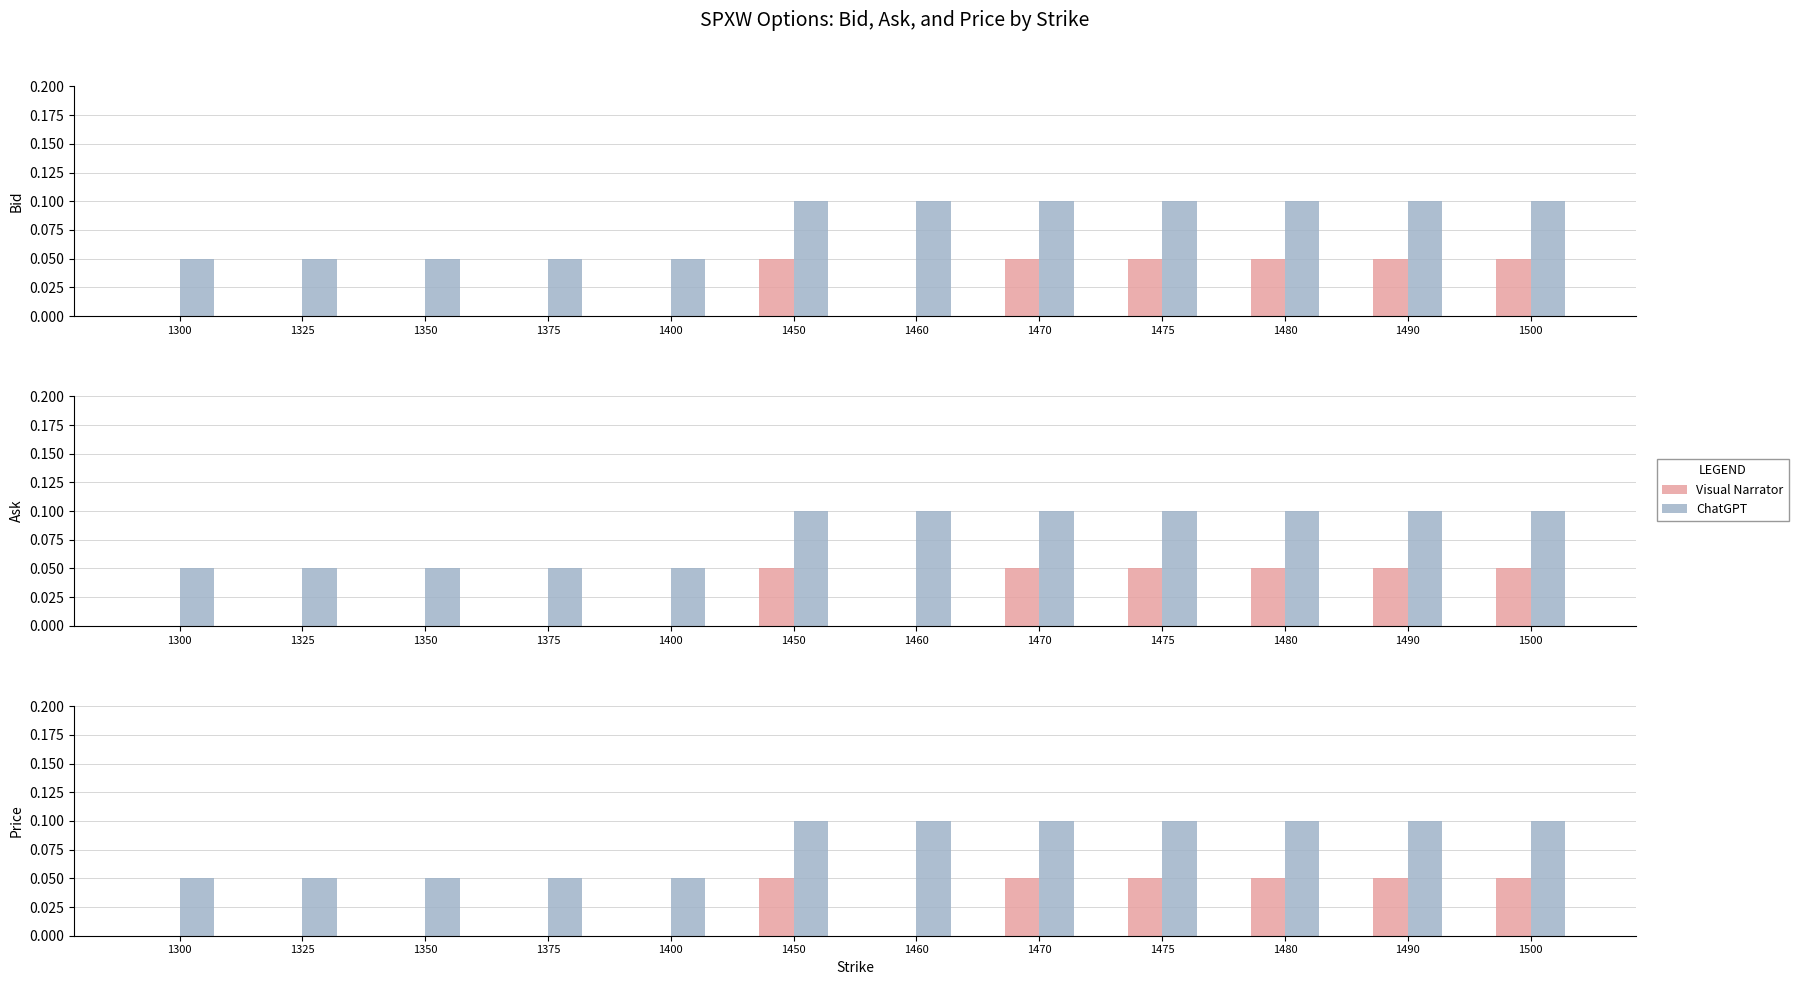

The Visual Narrator series shows 0.0 at 1350. True or false?

True